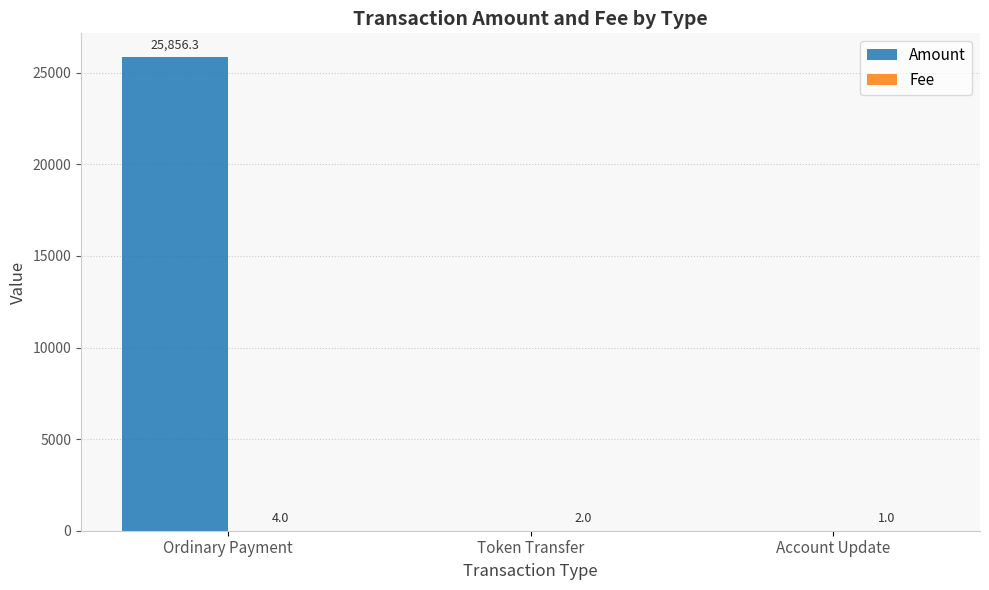

Which category has the highest value in the Amount series?

Ordinary Payment